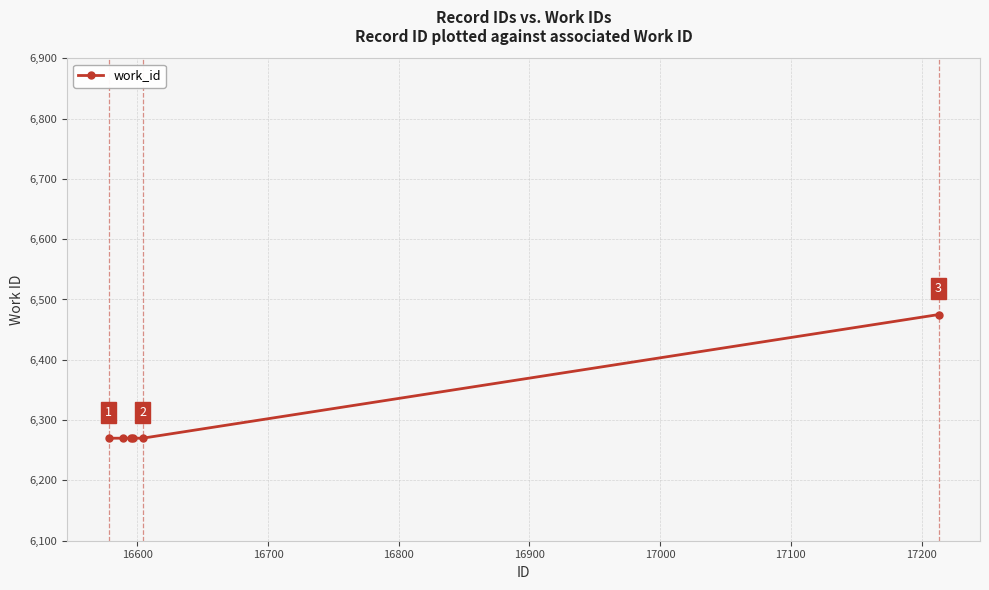

True or false: the data has more than 0 interior local peaks.

False